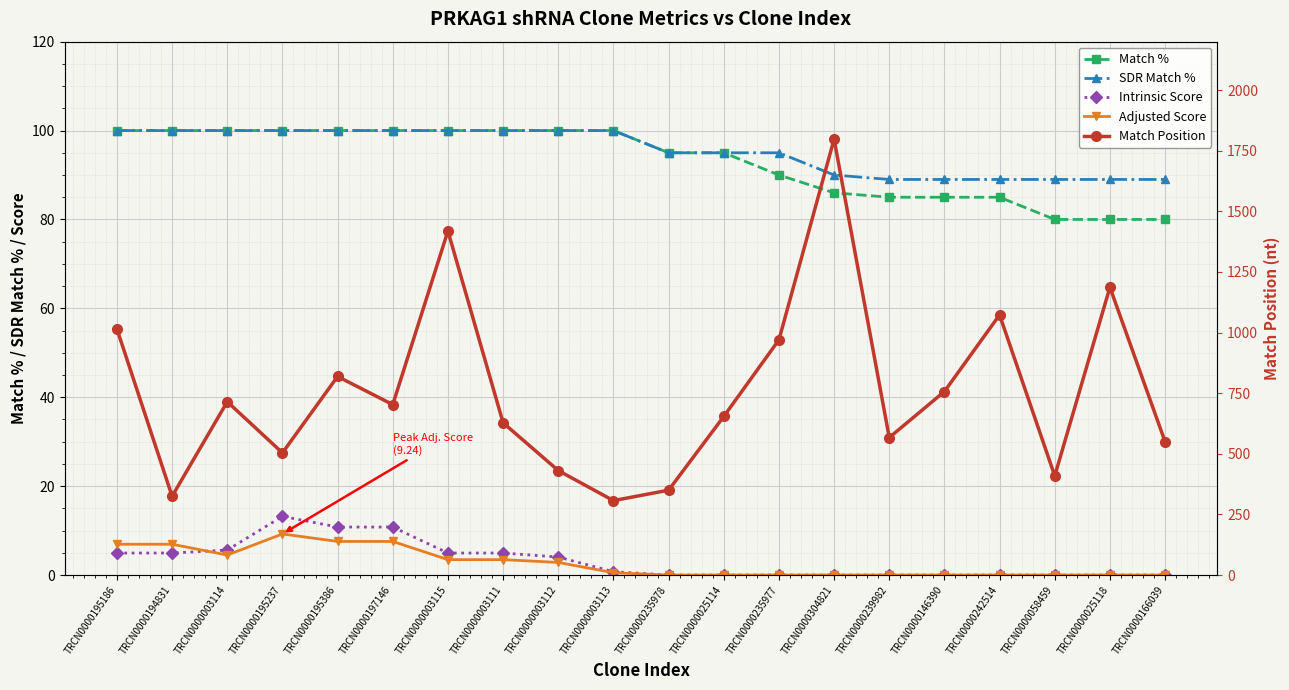

Count the number of data series in this chart.

5